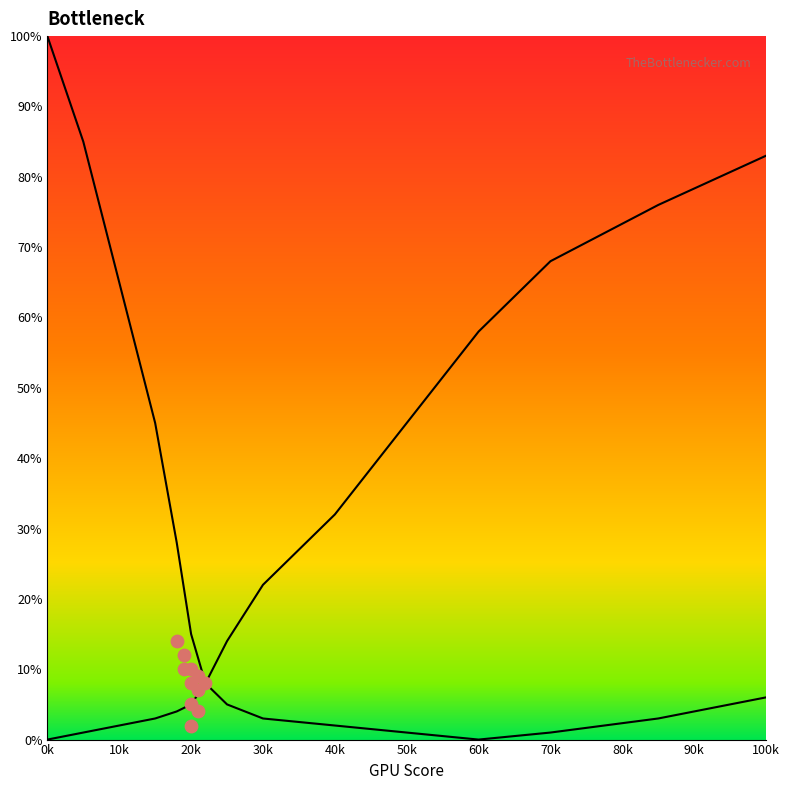

At which category is the sum across all series the highest?

0k